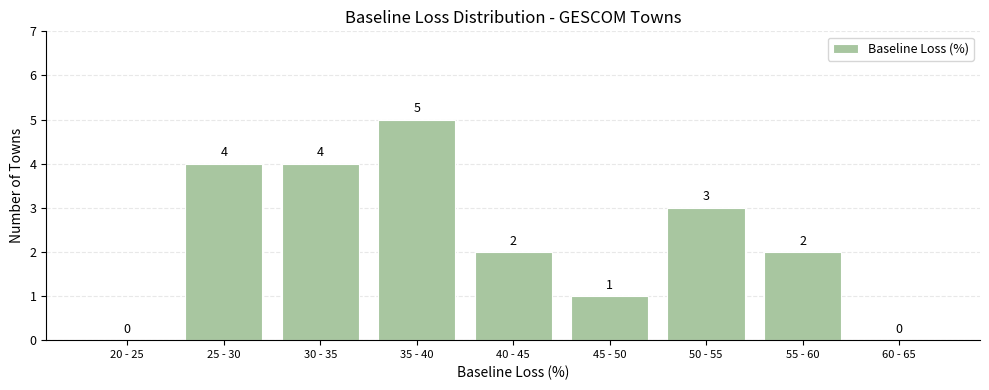

Reading left to right, list all the values displayed in this chart.

20 - 25=0	25 - 30=4	30 - 35=4	35 - 40=5	40 - 45=2	45 - 50=1	50 - 55=3	55 - 60=2	60 - 65=0